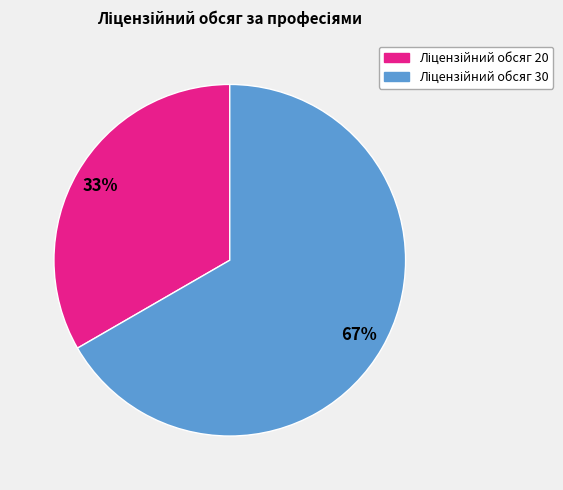

To the nearest percent, what is the average slice percentage?

50%